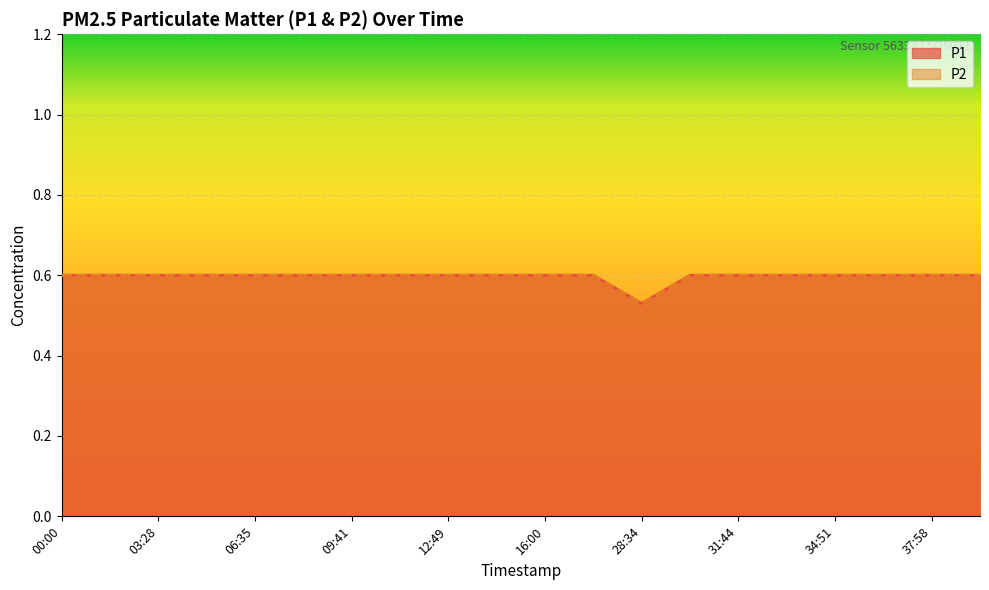

Between 05:02 and 16:00, which is larger?

05:02